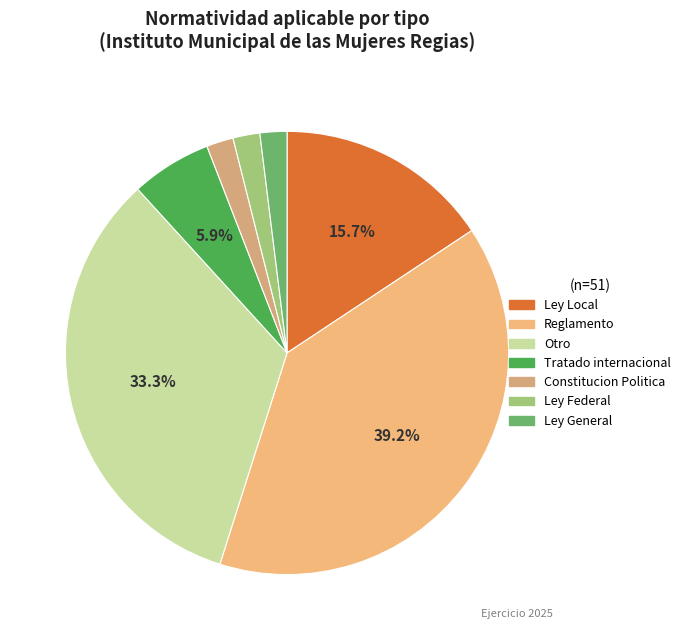

Is there any slice that represents more than half of the pie?

No